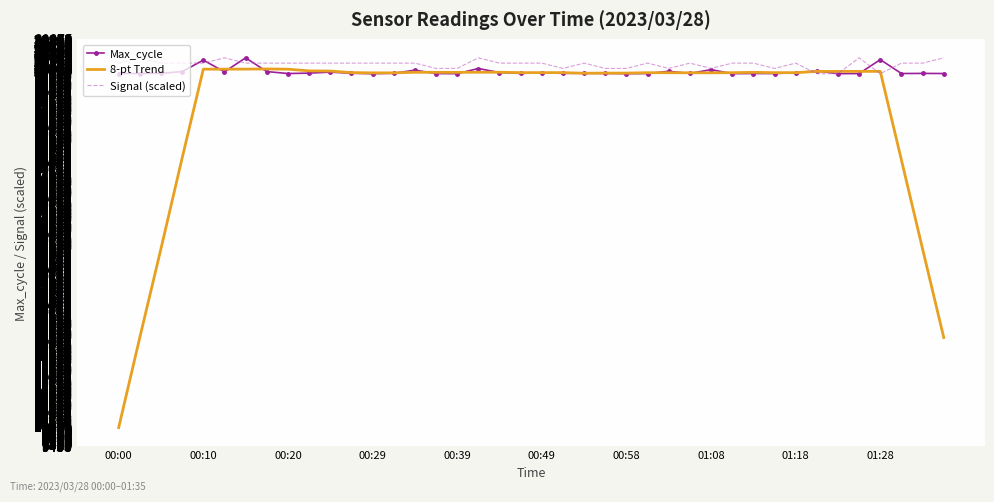

How many categories are shown in the chart?

40